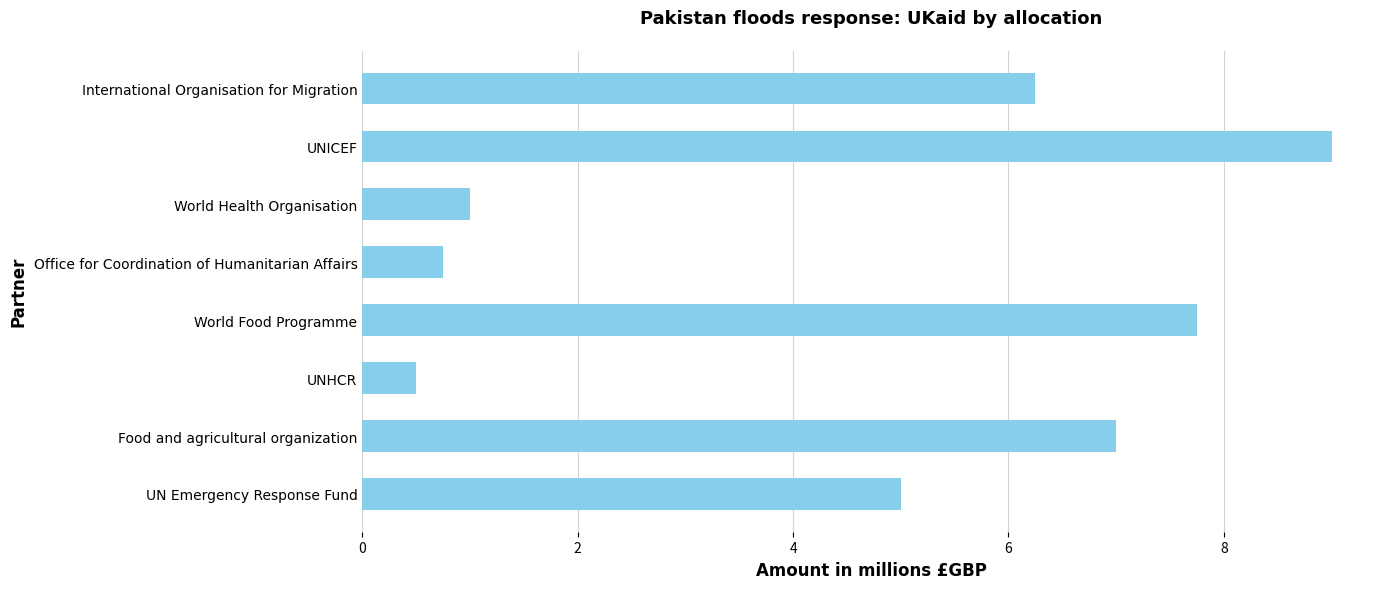

Approximately how many times larger is the value at UNICEF compared to World Food Programme?

1.2